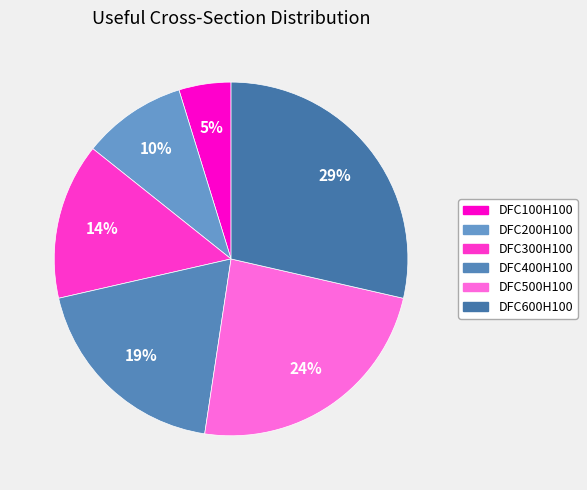

To the nearest percent, what portion does DFC500H100 represent?

24%